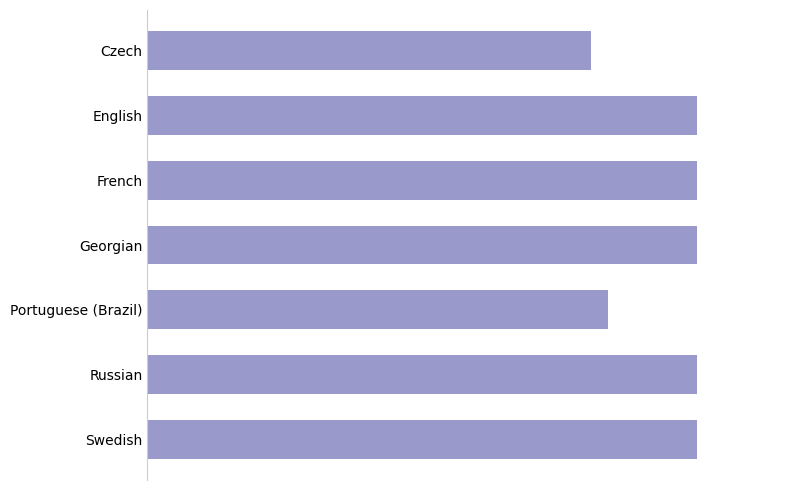

Does the chart contain any negative values?

No